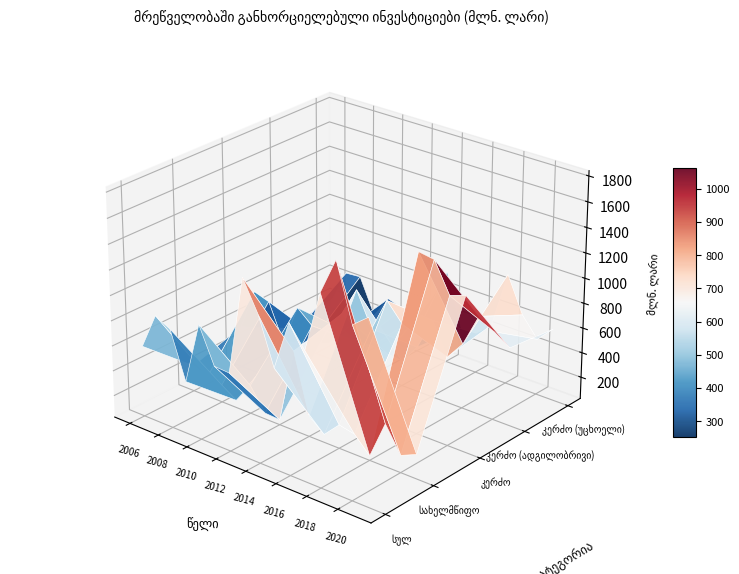

What is the maximum value for კერძო?

1460.0